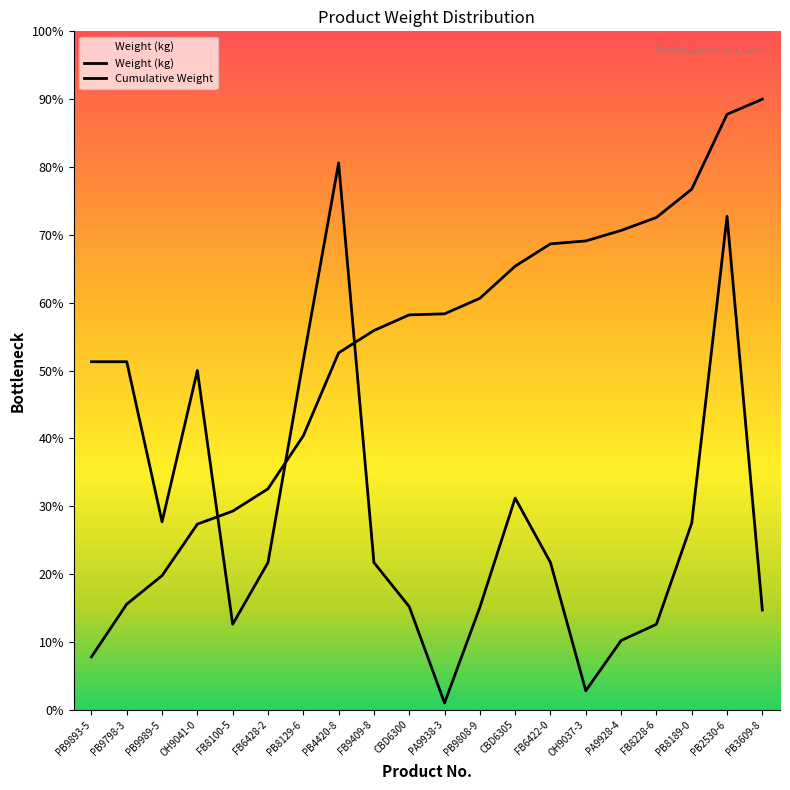

What is the sum of the values at PB9808-9 and PB8129-6?

0.7